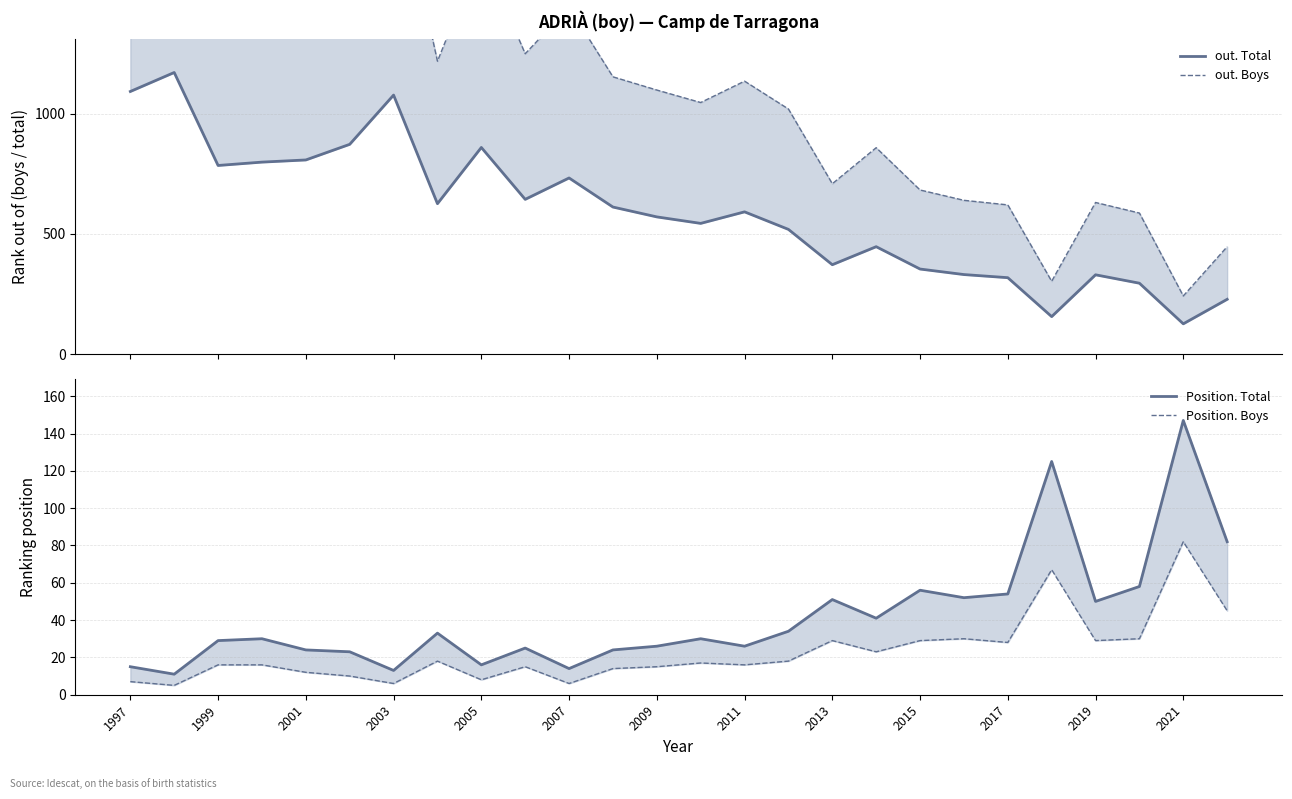

What is the maximum value shown in the chart?

2241